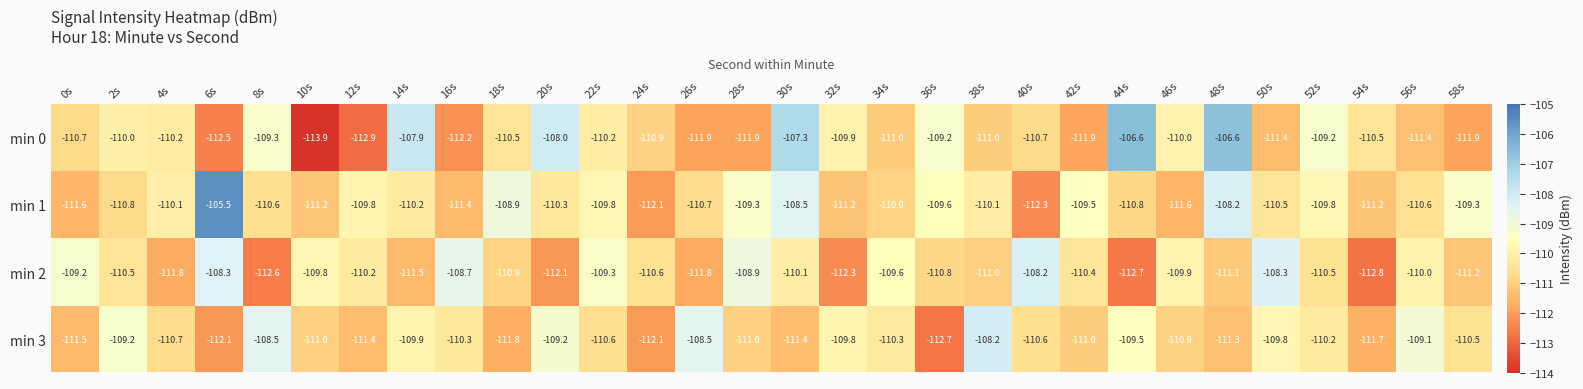

The value of min 3 at 28s is -111.0. True or false?

True